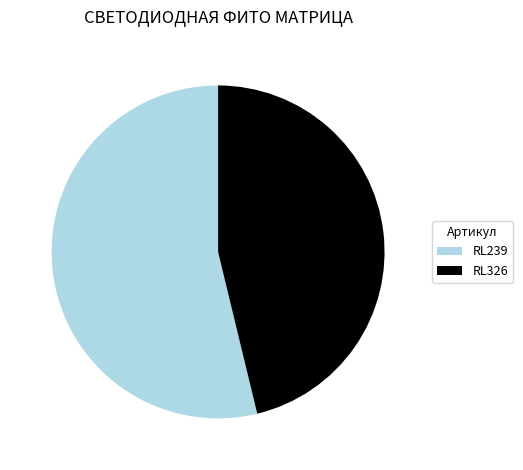

Between RL239 and RL326, which is larger?

RL239